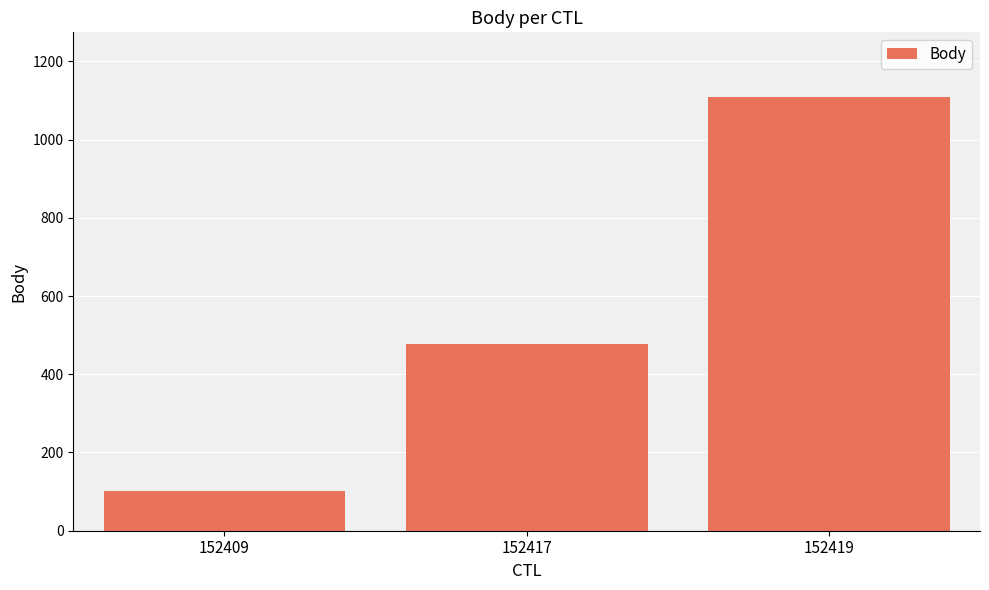

Rank the categories by value from highest to lowest.

152419, 152417, 152409